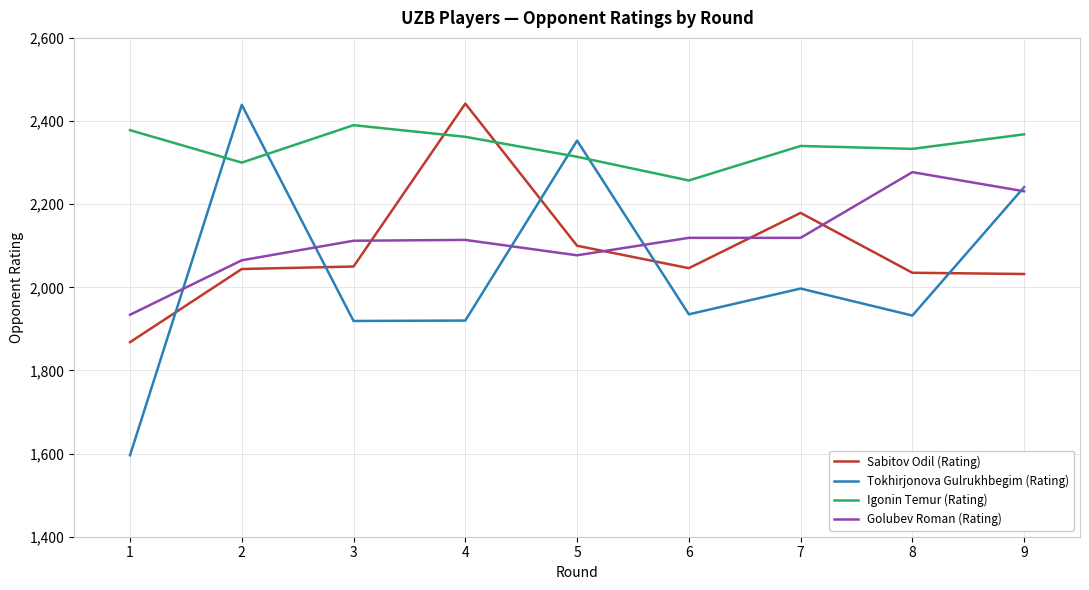

Does the chart display data point markers on the line(s)?

No